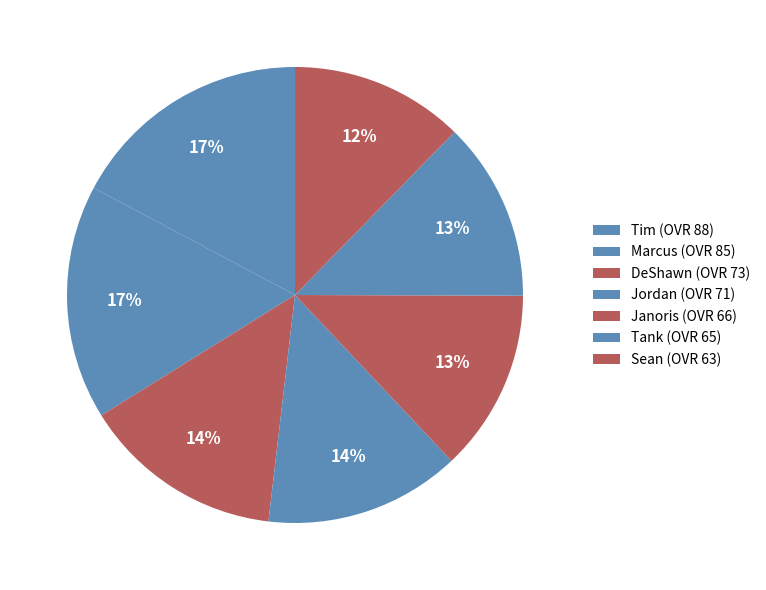

Count the number of slices in the pie.

7